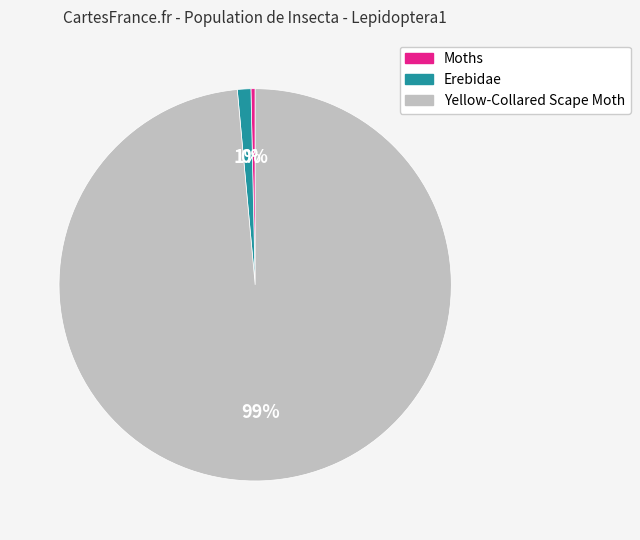

What is the smallest slice in the pie chart?

Moths